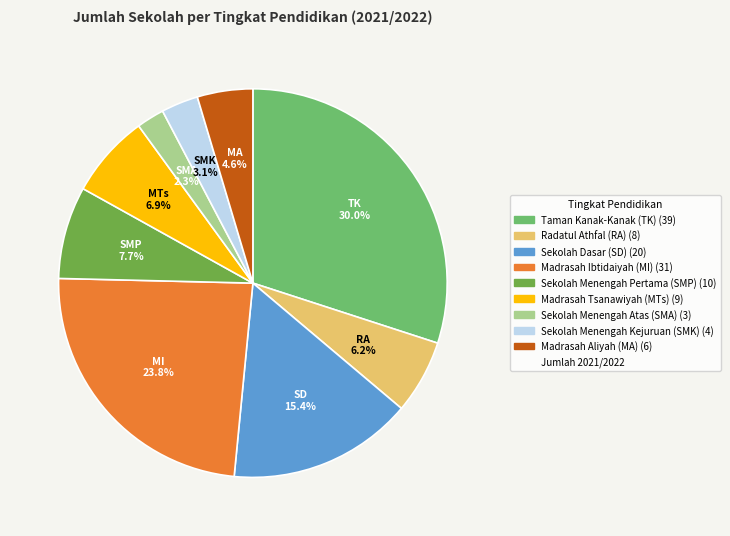

Is there a majority slice in this chart?

No